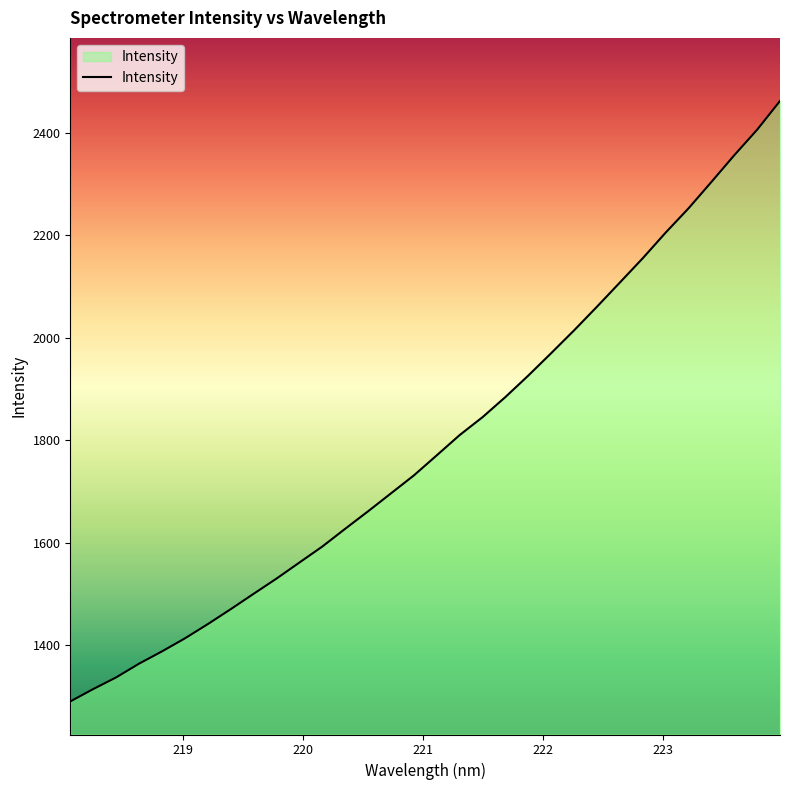

How many lines are shown in the chart?

1